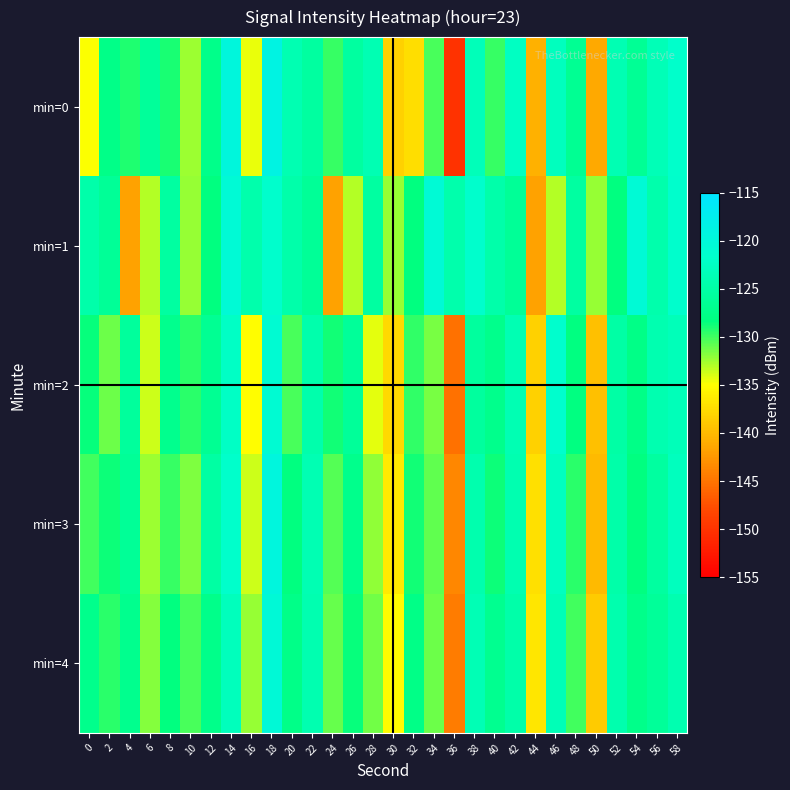

How many data points does each series have?

30